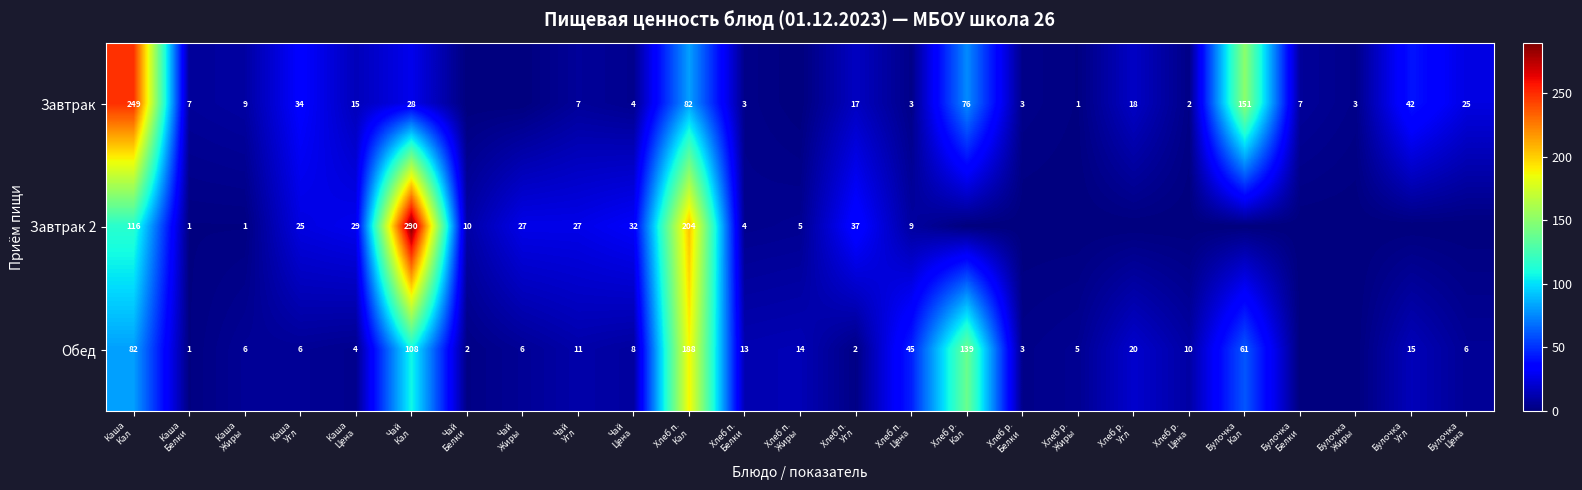

List the series in order of their overall mean, highest first.

Завтрак 2, Завтрак, Обед